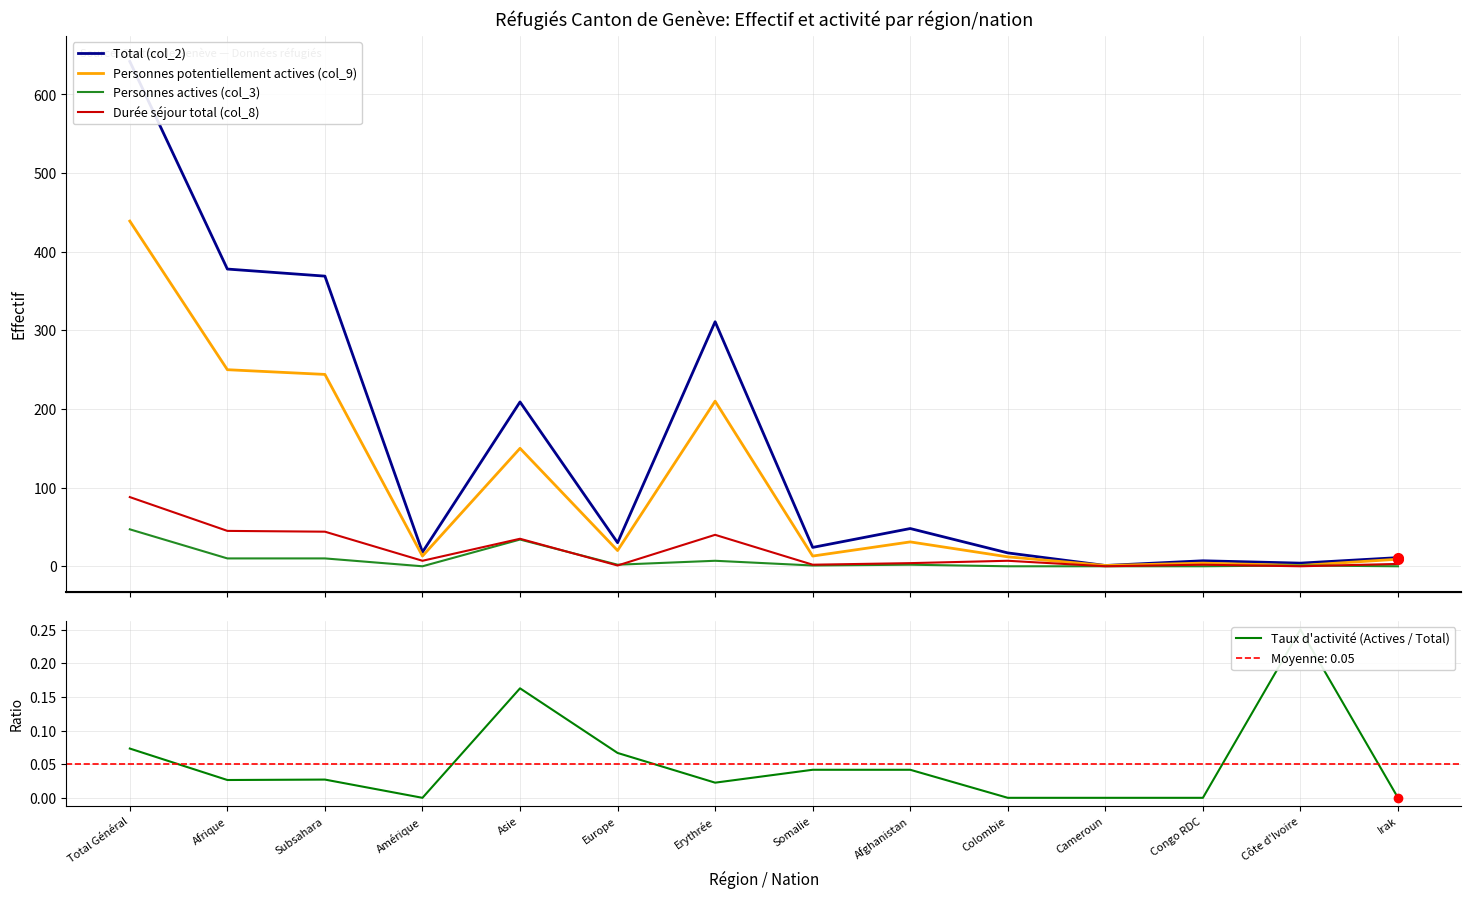

At which label does Durée séjour total (col_8) reach its minimum?

Cameroun